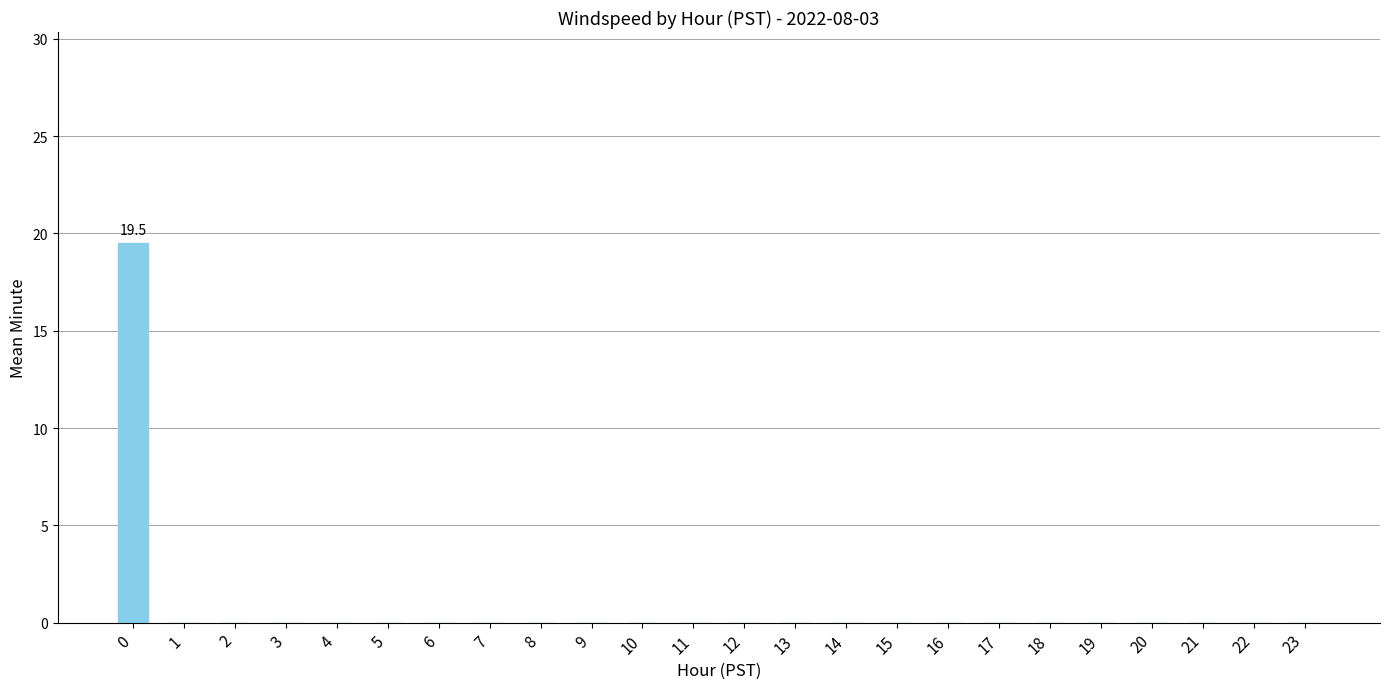

Reading left to right, extract all data points from this chart.

0=19.5	1=0.0	2=0.0	3=0.0	4=0.0	5=0.0	6=0.0	7=0.0	8=0.0	9=0.0	10=0.0	11=0.0	12=0.0	13=0.0	14=0.0	15=0.0	16=0.0	17=0.0	18=0.0	19=0.0	20=0.0	21=0.0	22=0.0	23=0.0